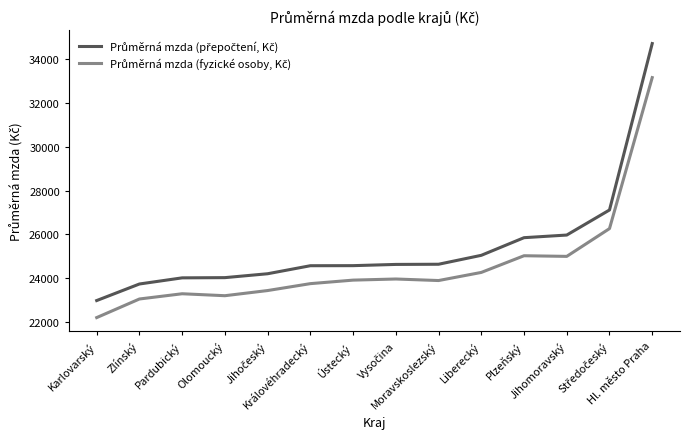

What is the greatest value displayed?

34683